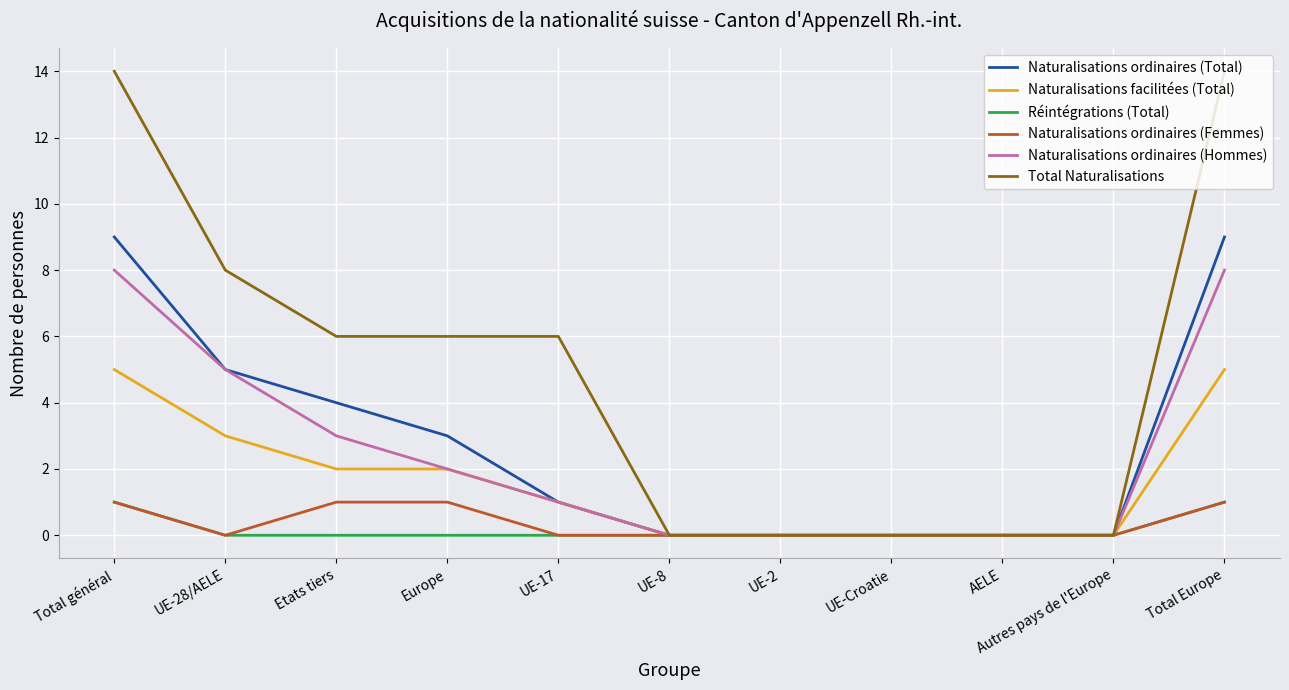

Which series has the largest total across all categories?

Total Naturalisations